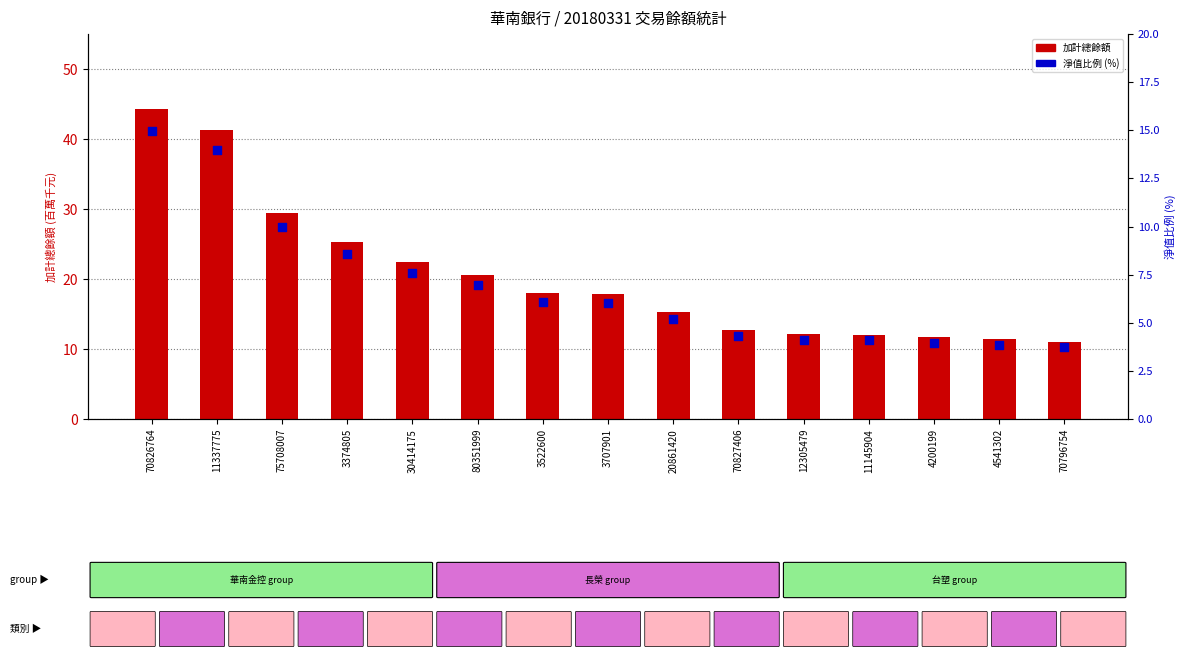

What are all the series names shown in the legend?

加計總餘額 (百萬), 淨值比例 (%)